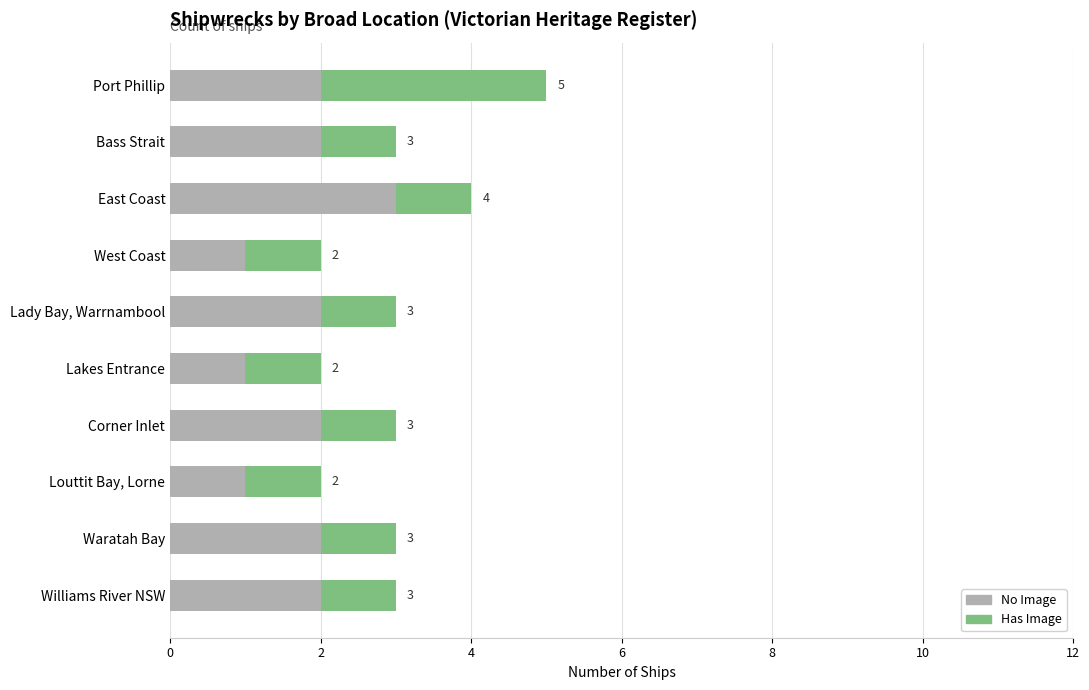

What is the sum of all No Image values?

18